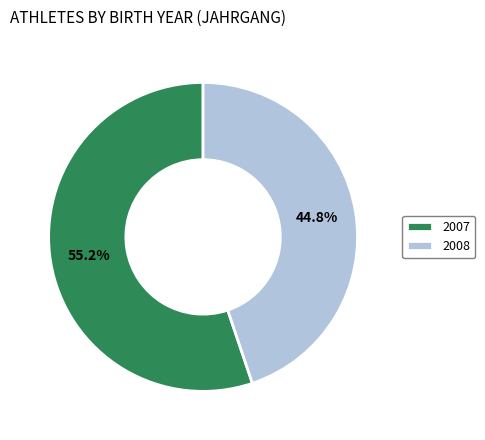

Which category has the biggest portion of the pie?

2007